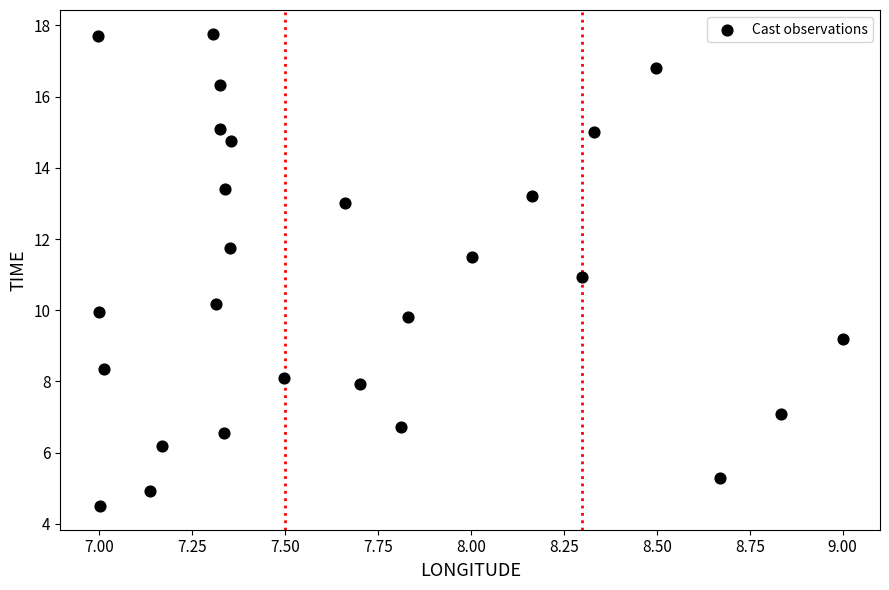

What is the range of Y values (max minus min)?

13.3